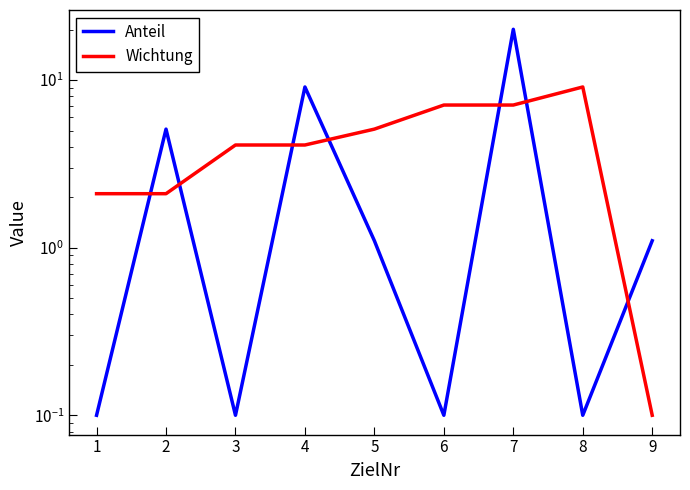

Between which two adjacent categories do Wichtung and Anteil first intersect?

1 and 2